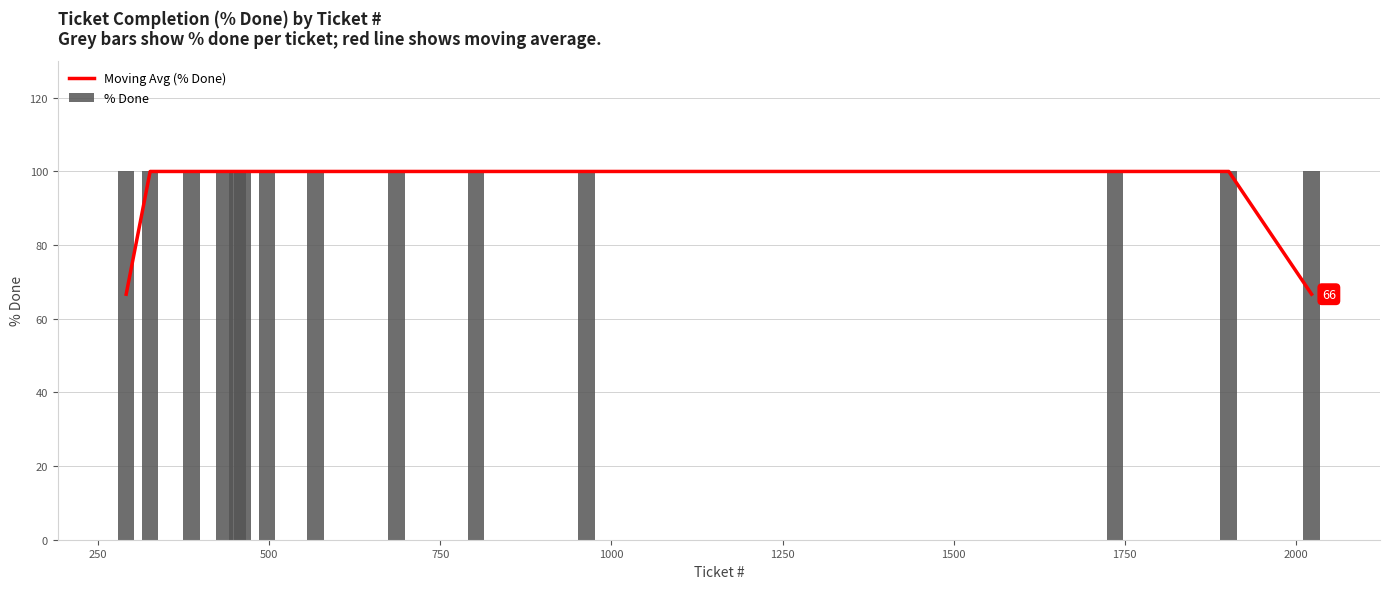

Reading left to right, extract all data points from this chart.

Moving Avg (% Done): 66.7	100.0	100.0	100.0	100.0	100.0	100.0	100.0	100.0	100.0	100.0	100.0	100.0	66.7
% Done: 100.0	100.0	100.0	100.0	100.0	100.0	100.0	100.0	100.0	100.0	100.0	100.0	100.0	100.0